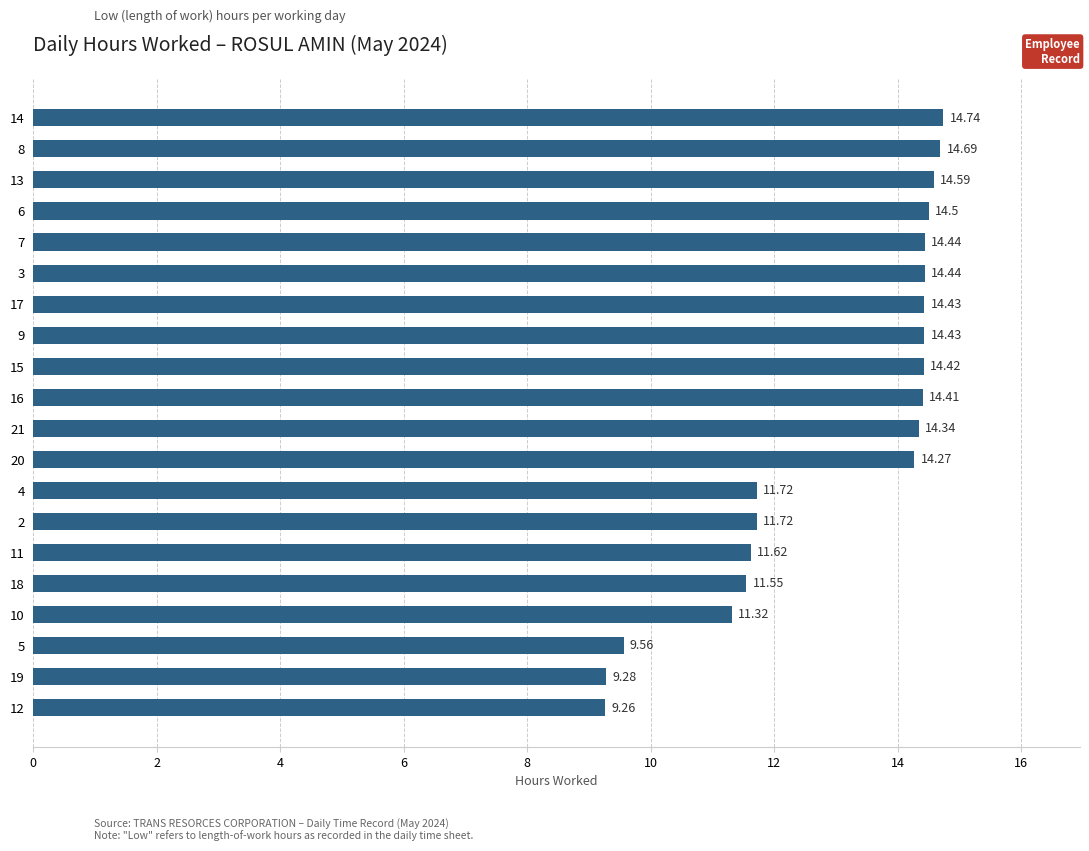

Which category has the highest value across all series?

14